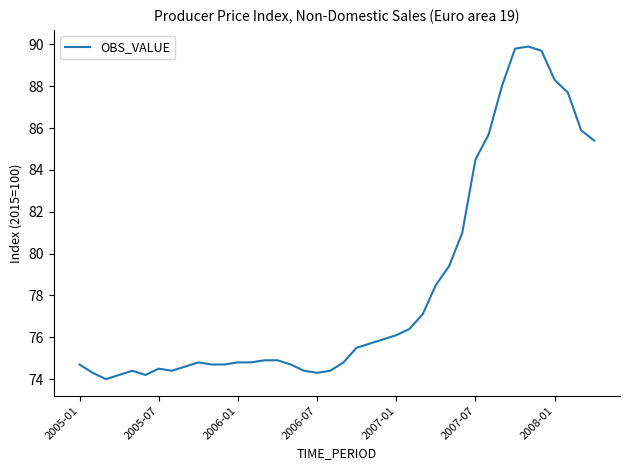

What is the difference between the maximum and minimum values?

15.9